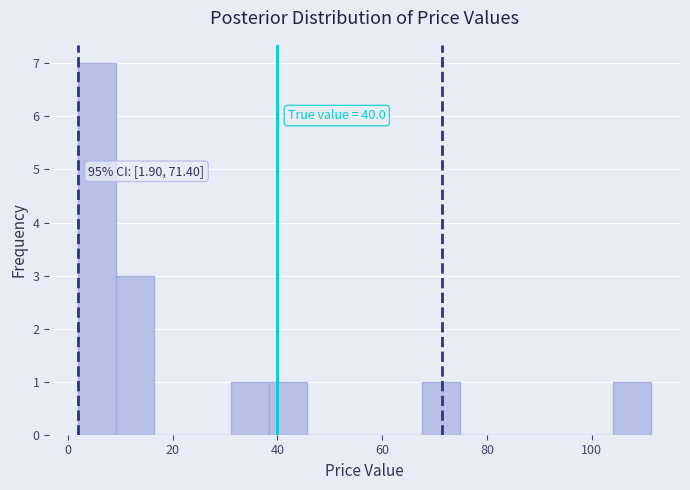

Around what value on the x-axis is the tallest bar? Give the approximate position of its centre, as read against the axis.

6